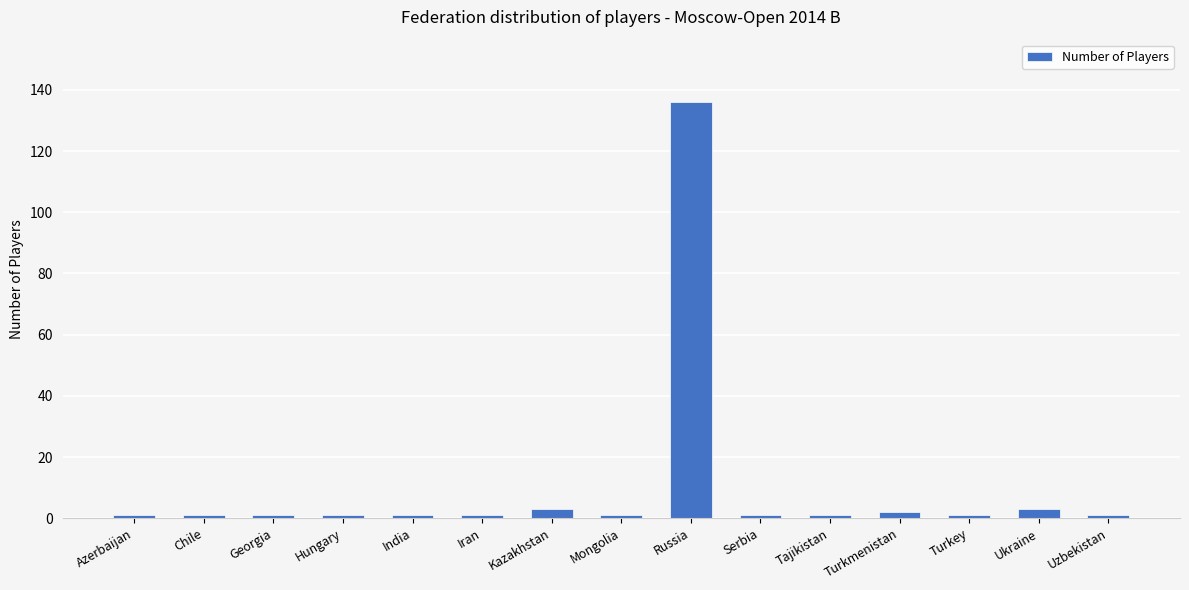

What is the label of the 13th bar from the right?

Georgia